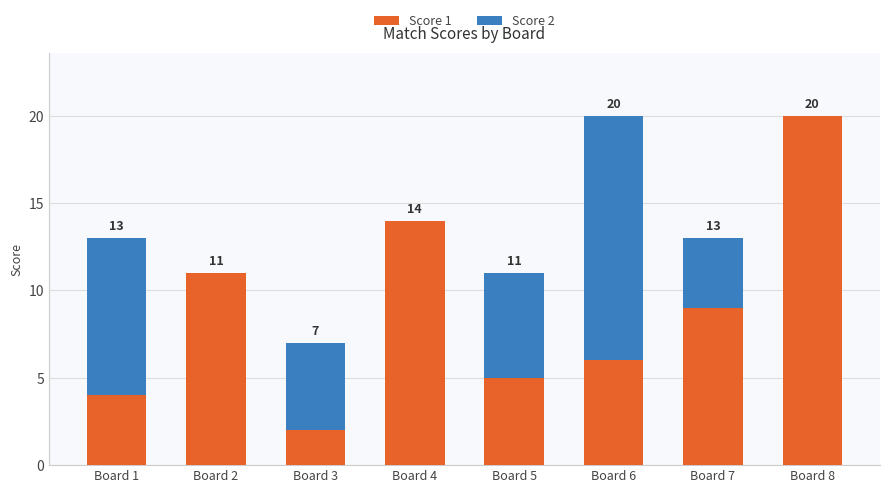

The Score 1 series shows 6 at Board 8. True or false?

False